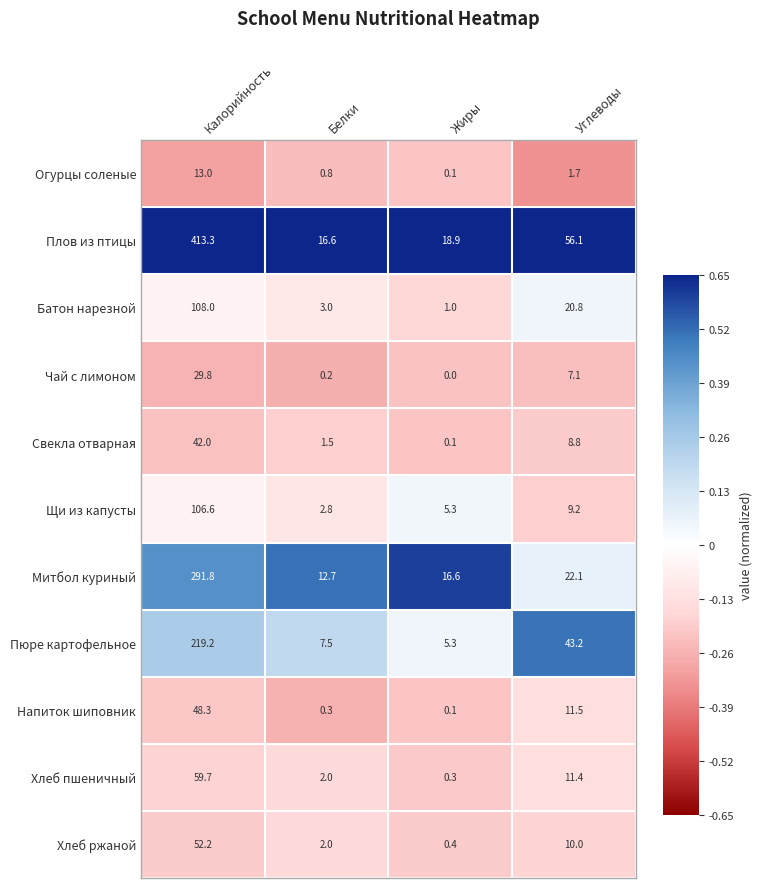

At which label does Пюре картофельное reach its minimum?

Жиры